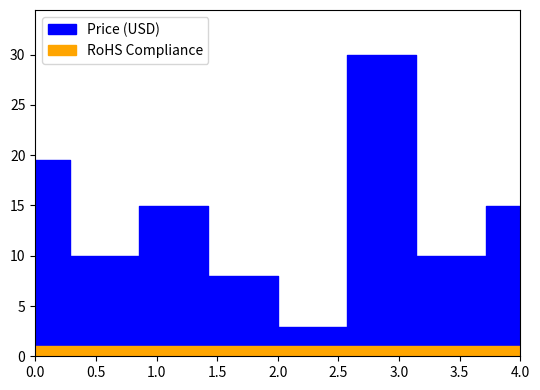

What is the value of the Price (USD) point at the 1st from the left?

19.5